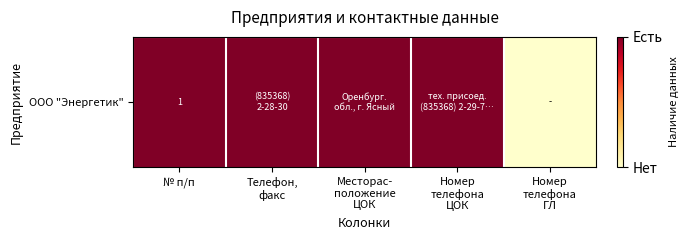

What is the difference between the second highest and minimum values?

1